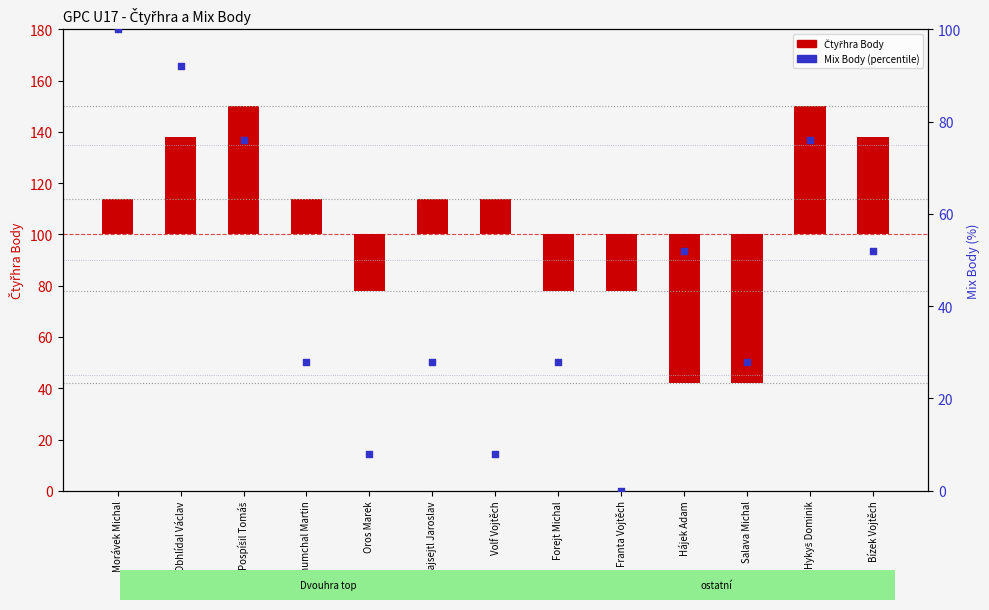

Which series has the widest spread of Y values?

Čtyřhra Body